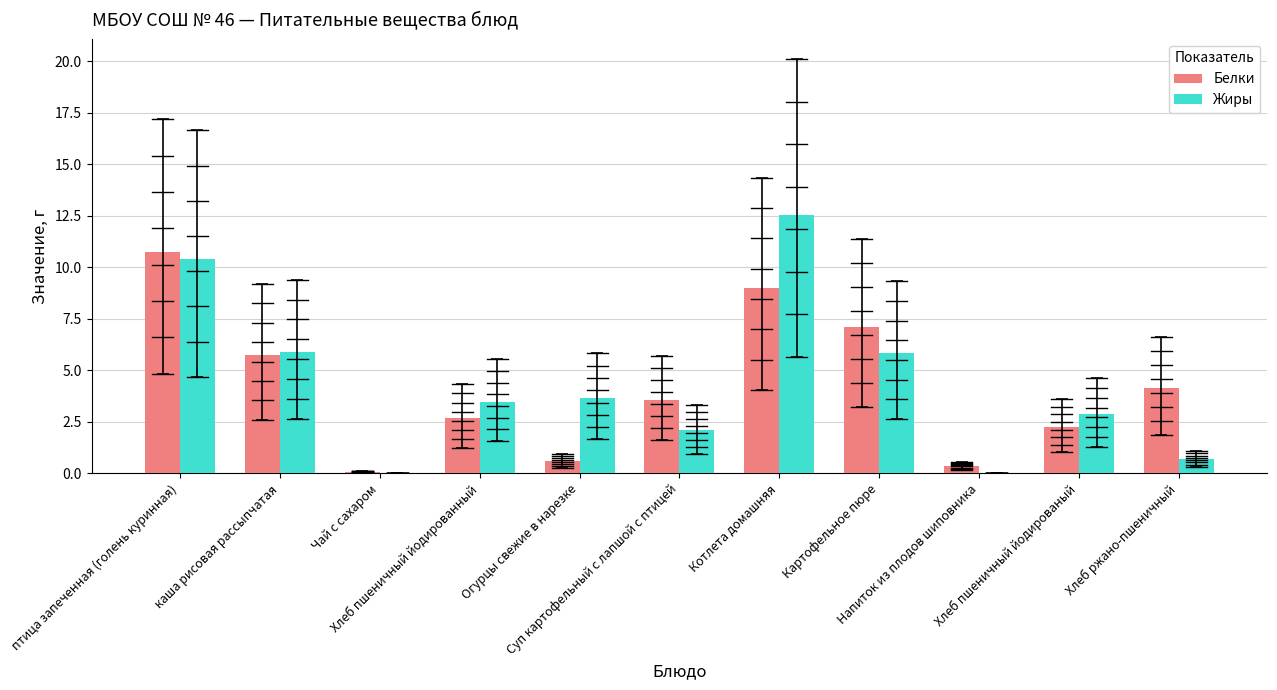

What is the sum of all Белки values?

46.2